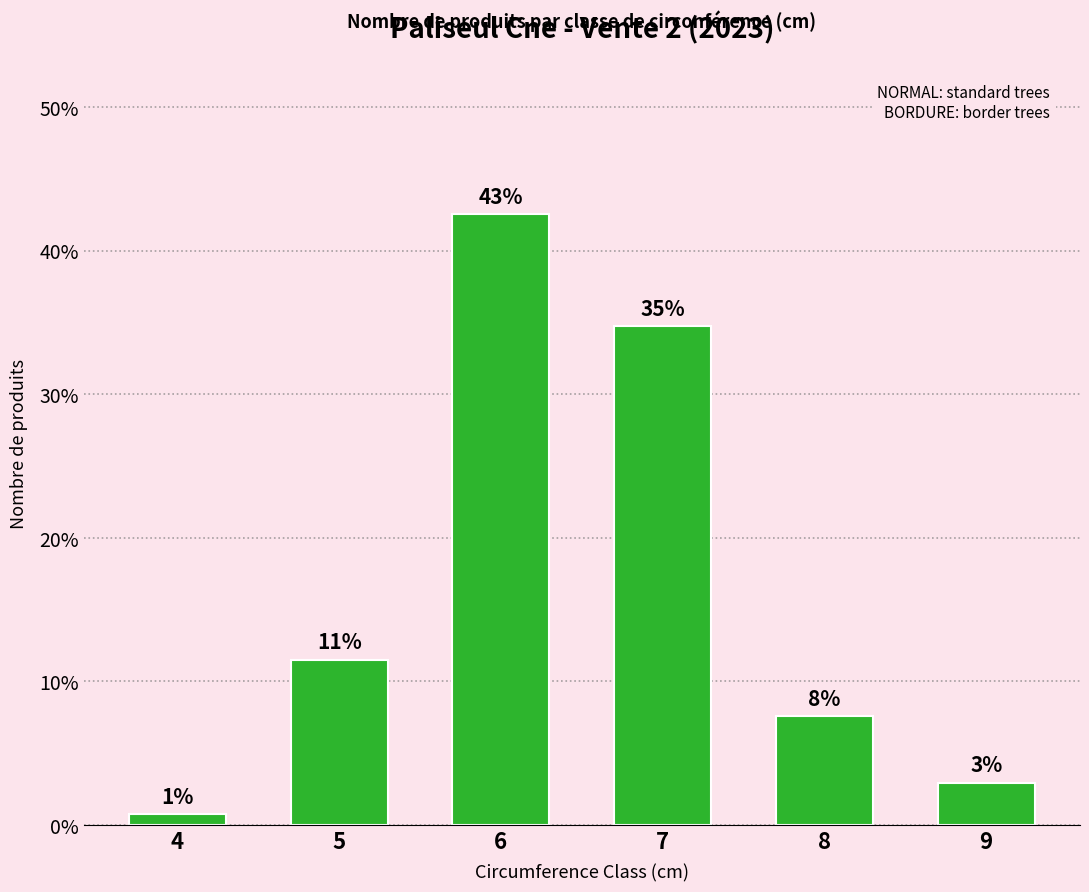

At which label is the value closest to 0?

4